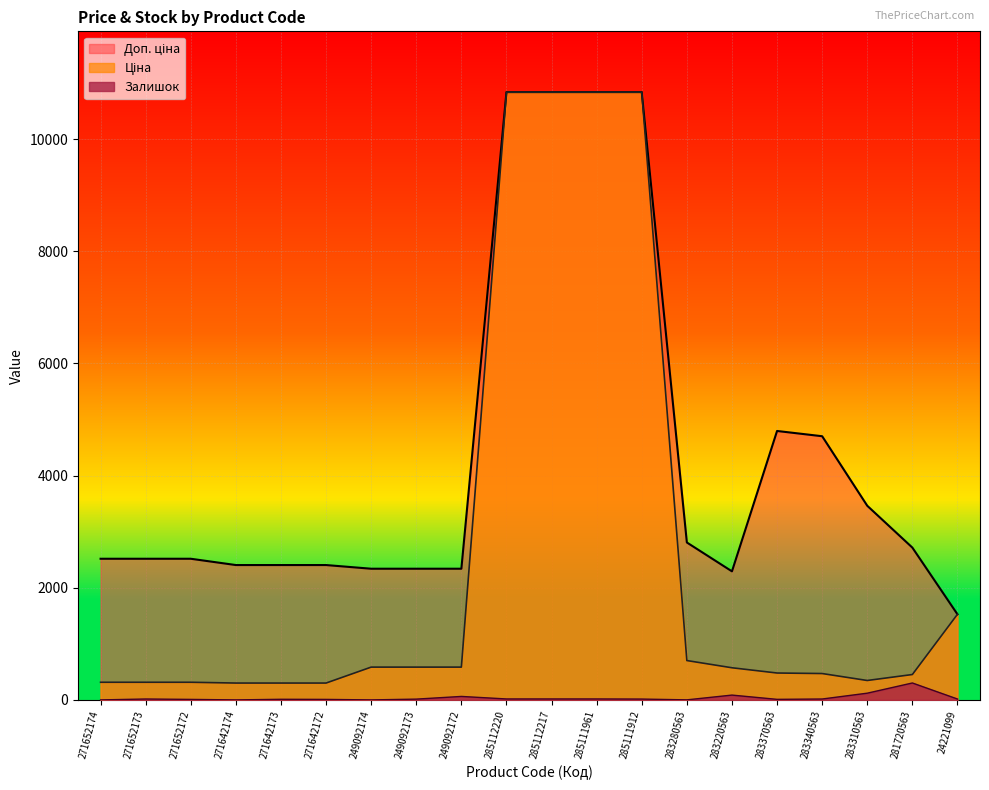

What is the spread (max minus min) of values at 271652174?

2517.5